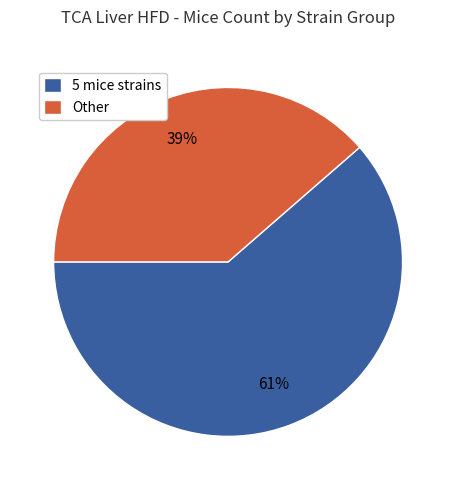

Rank the categories by value from lowest to highest.

Other, 5 mice strains